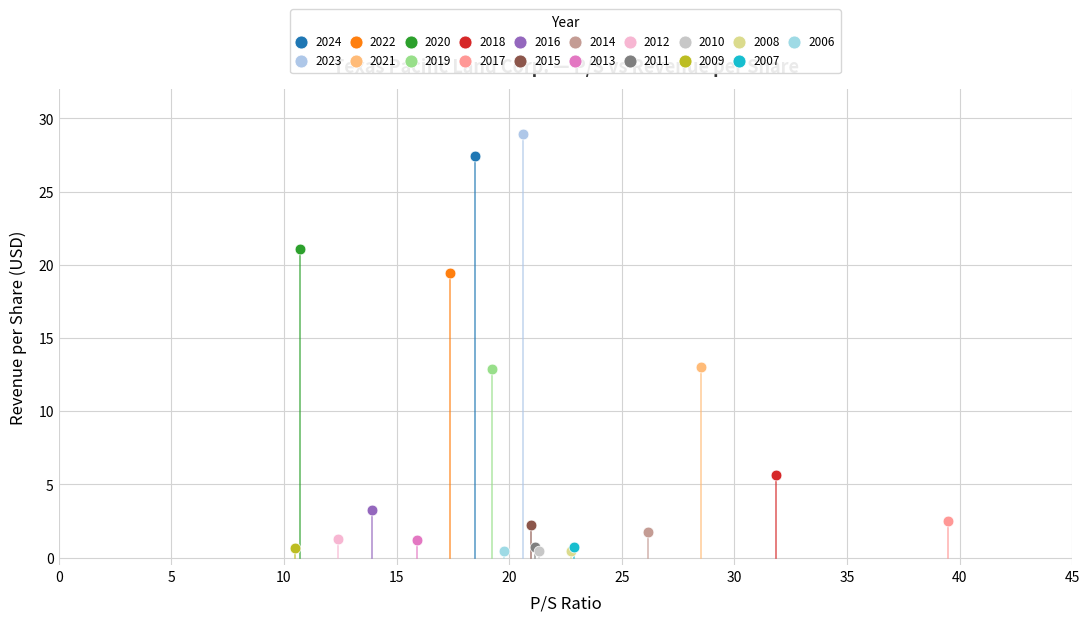

What are all the series names shown in the legend?

2024, 2023, 2022, 2021, 2020, 2019, 2018, 2017, 2016, 2015, 2014, 2013, 2012, 2011, 2010, 2009, 2008, 2007, 2006